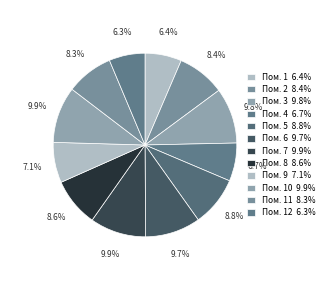

How many slices are in this pie chart?

12